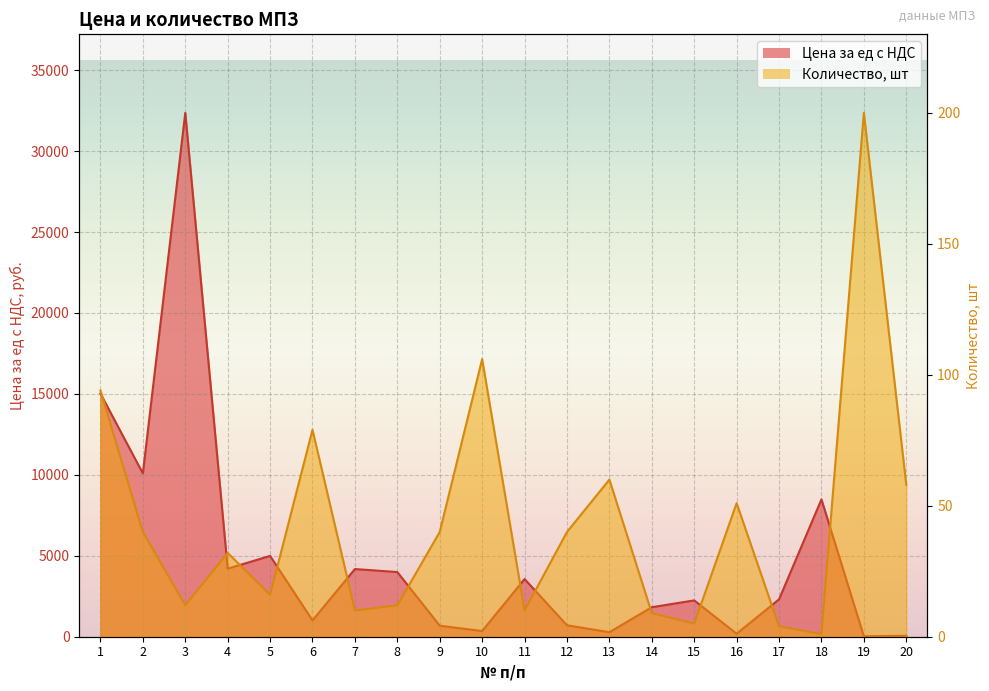

What is the difference between the maximum and minimum values in the Количество, шт series?

199.0